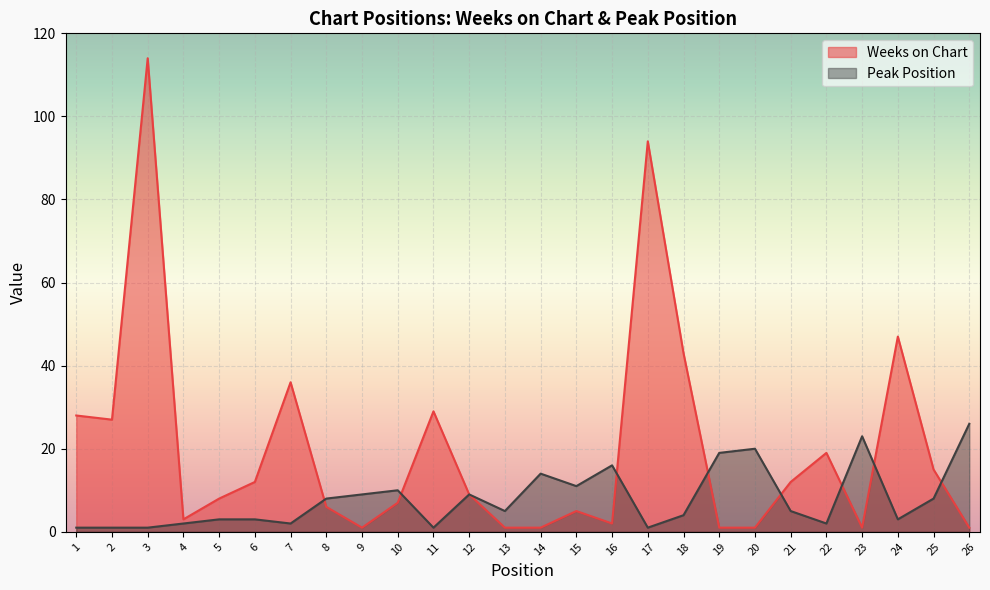

How many interior local valleys does the Weeks on Chart series have?

5